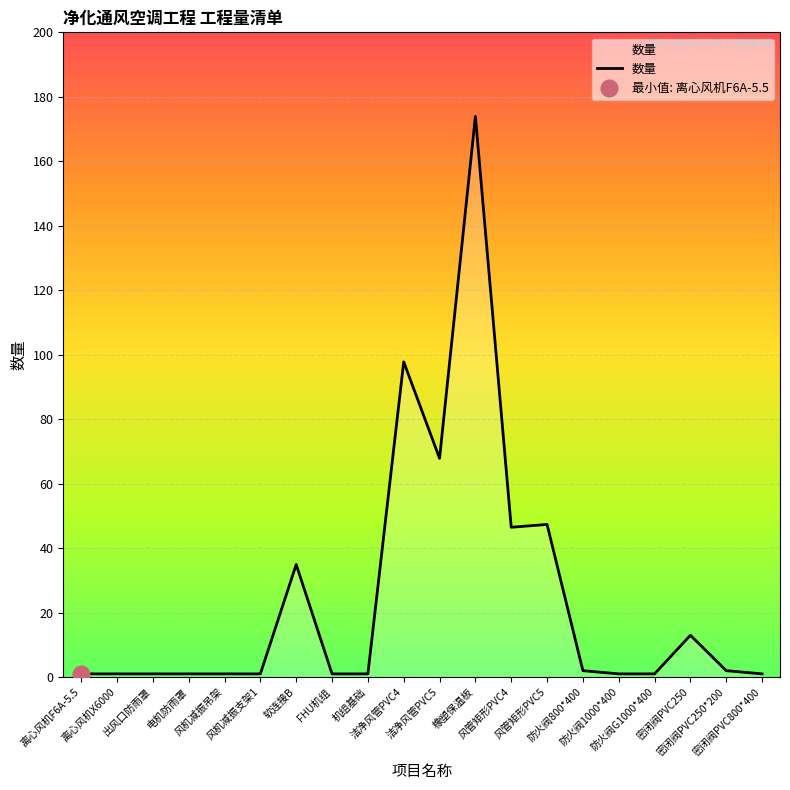

What is the average value?

24.9